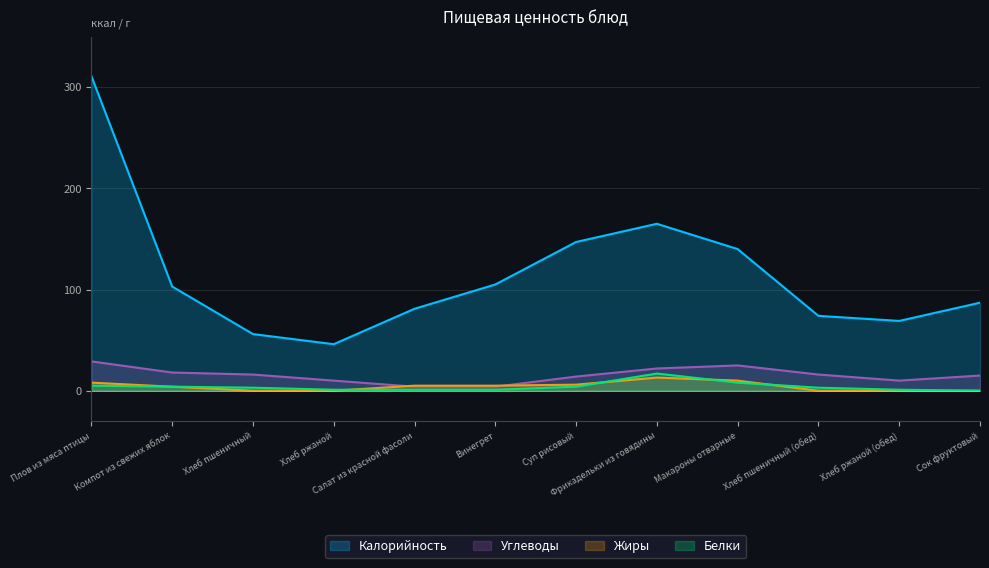

What is the value of the Жиры point at the 5th from the left?

5